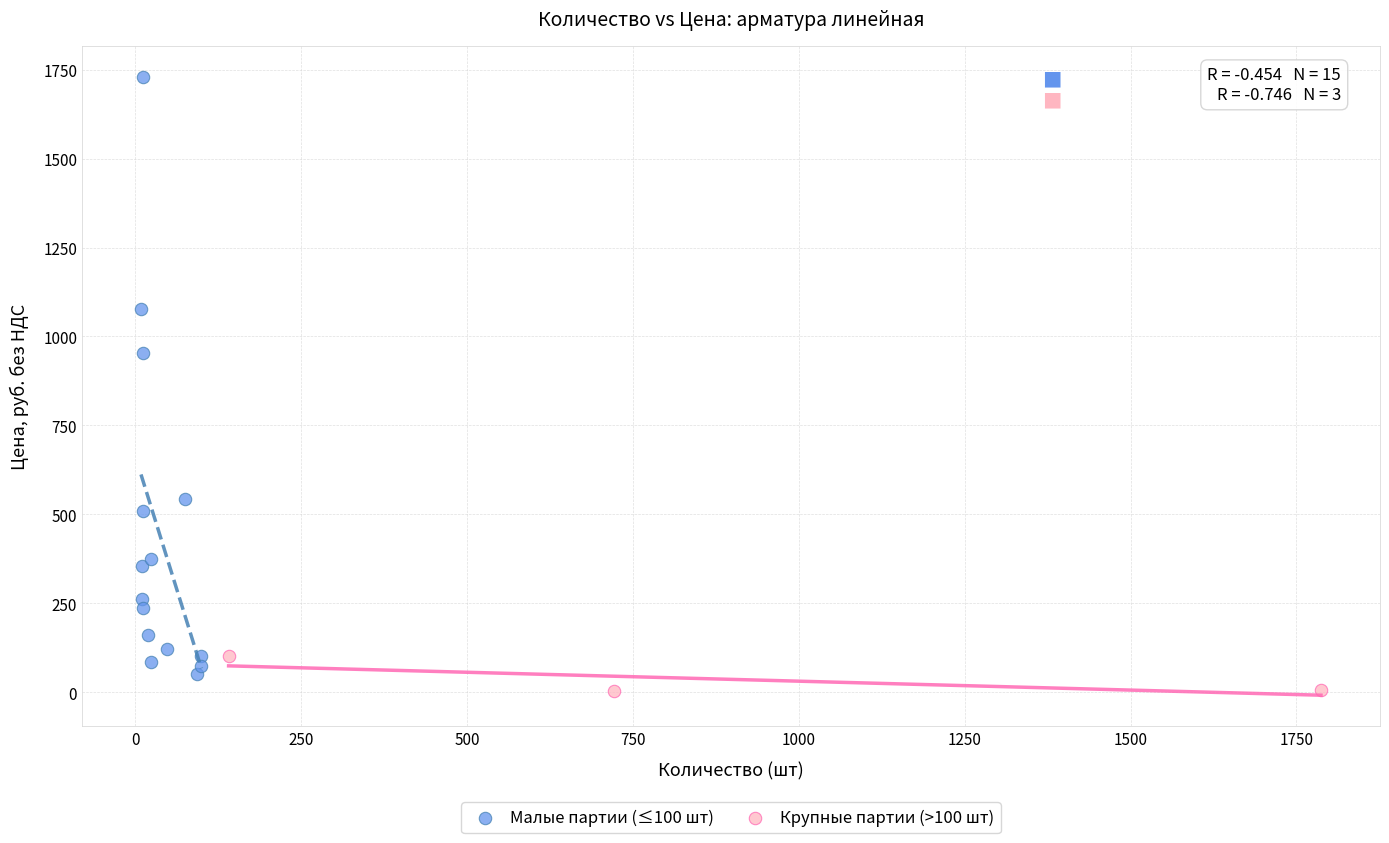

Which series reaches the maximum Y coordinate?

Малые партии (≤100 шт)